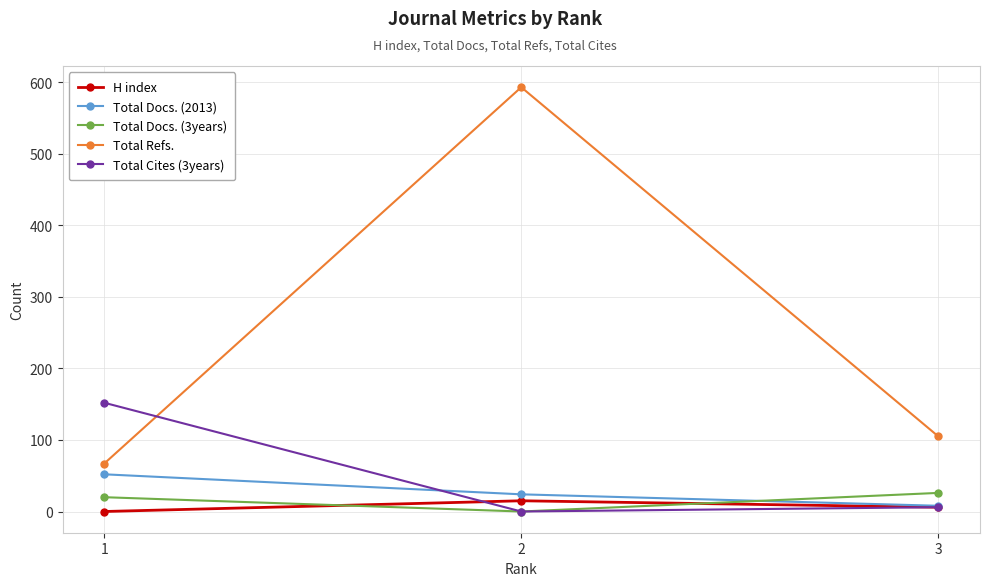

True or false: Total Refs. has a value of 1057 at 2.

False